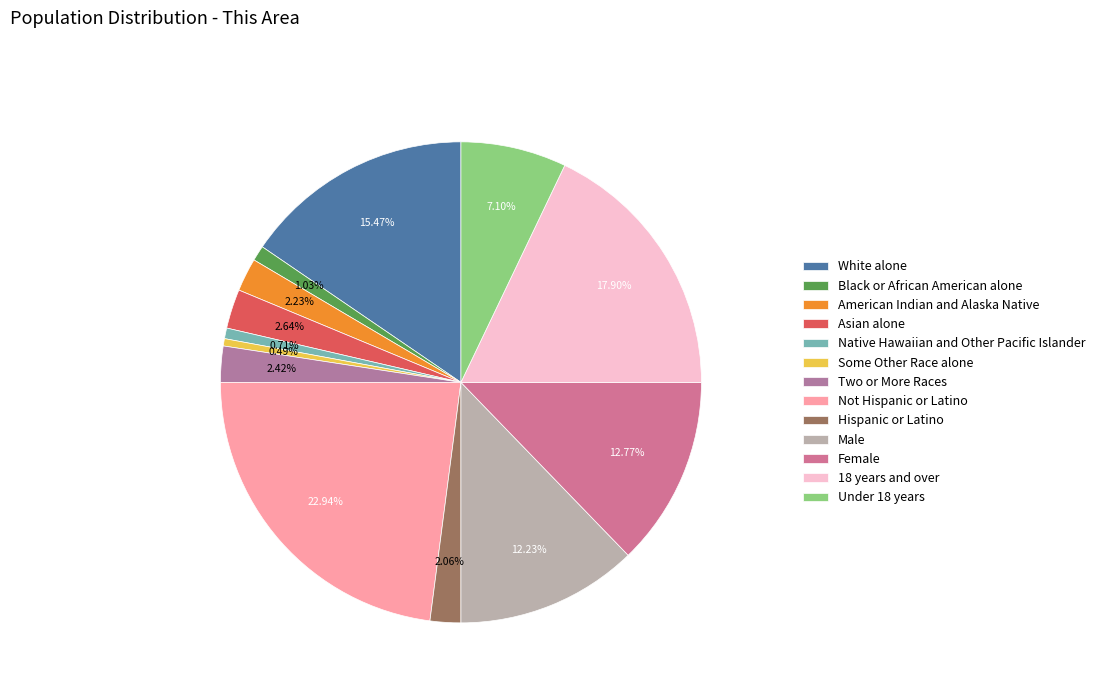

Is the sum of Not Hispanic or Latino and White alone greater than half?

No